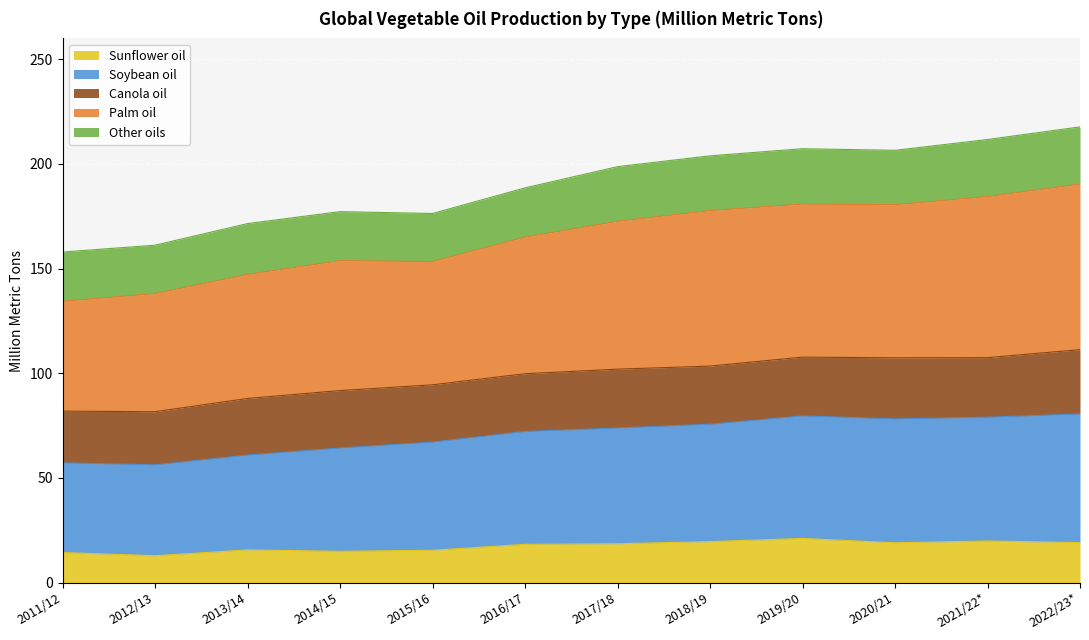

What is the maximum value for Sunflower oil?

21.1